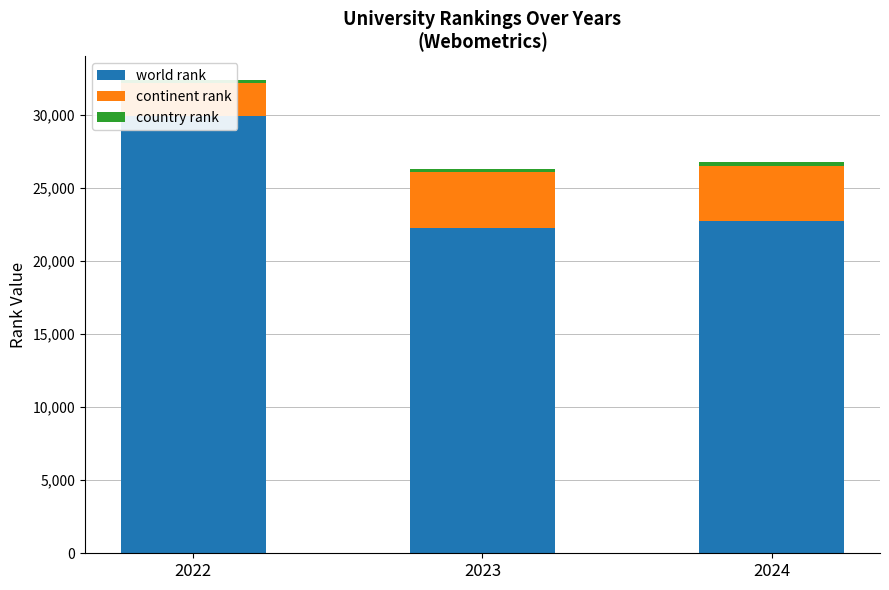

True or false: country rank has a value of 232 at 2024.

True